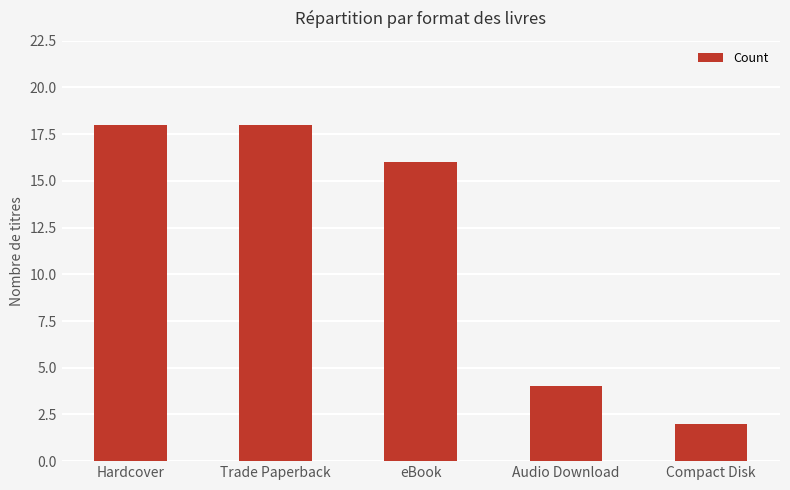

What is the change in value from Hardcover to eBook?

-2